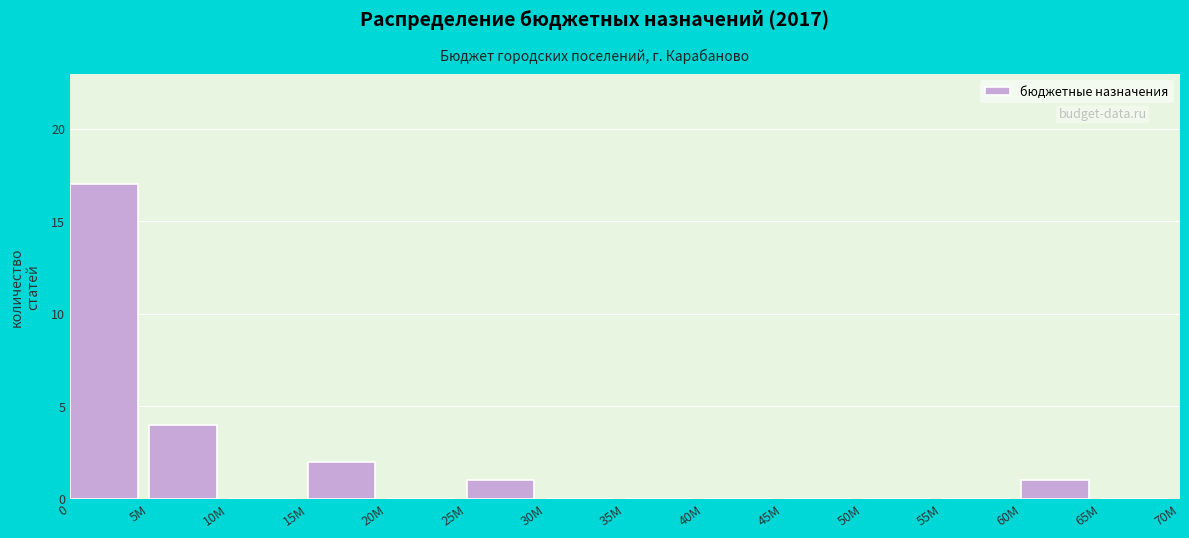

Reading left to right, list all the values displayed in this chart.

0=17	5M=4	10M=0	15M=2	20M=0	25M=1	30M=0	35M=0	40M=0	45M=0	50M=0	55M=0	60M=1	65M=0